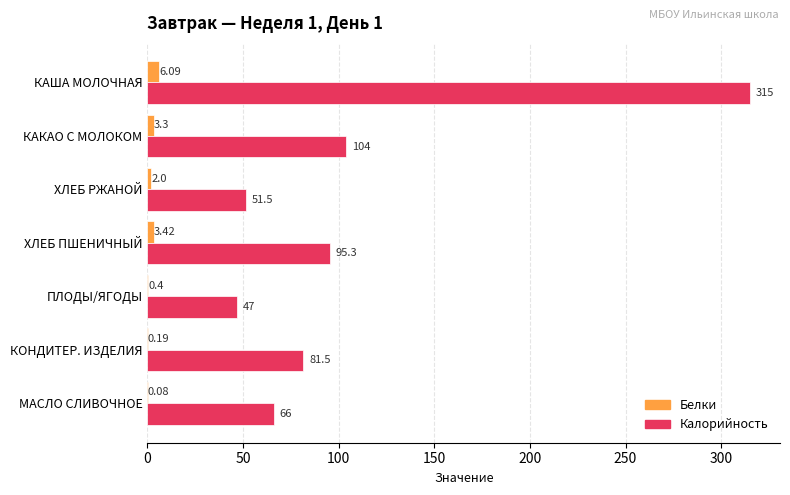

Between КАША МОЛОЧНАЯ and ХЛЕБ РЖАНОЙ, which series saw the biggest shift?

Калорийность